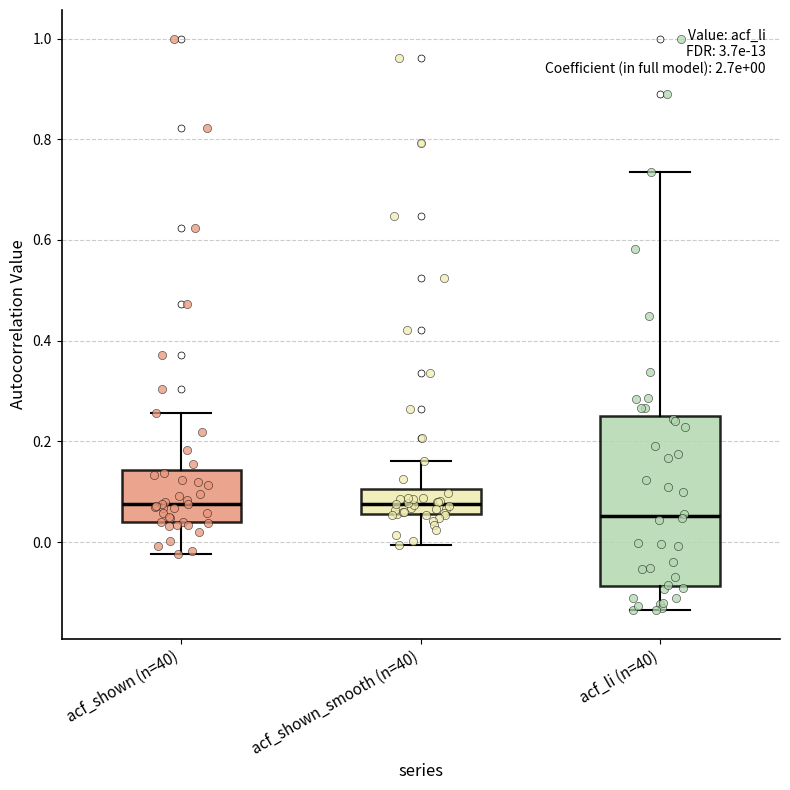

Which box is the tallest, from its lower edge to its upper edge?

acf_li (n=40)